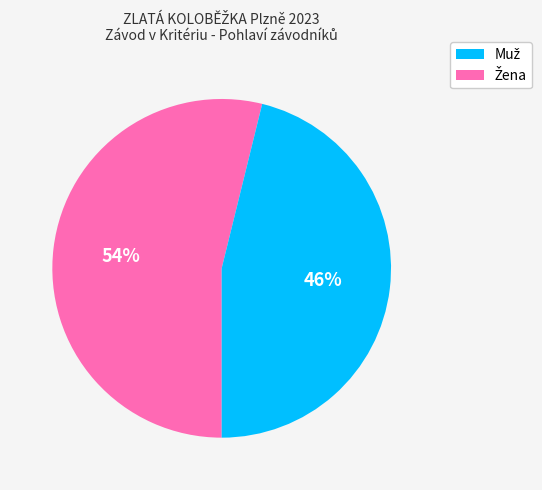

To the nearest percent, what is the difference between the largest and smallest slice percentages?

8%